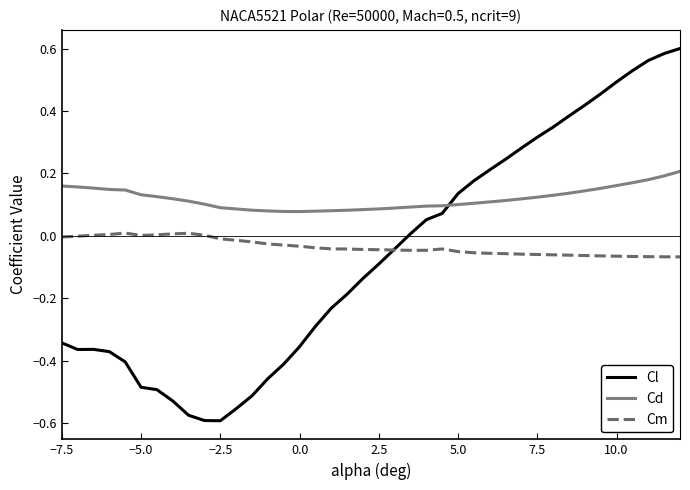

True or false: Cd and Cm intersect in this chart.

False